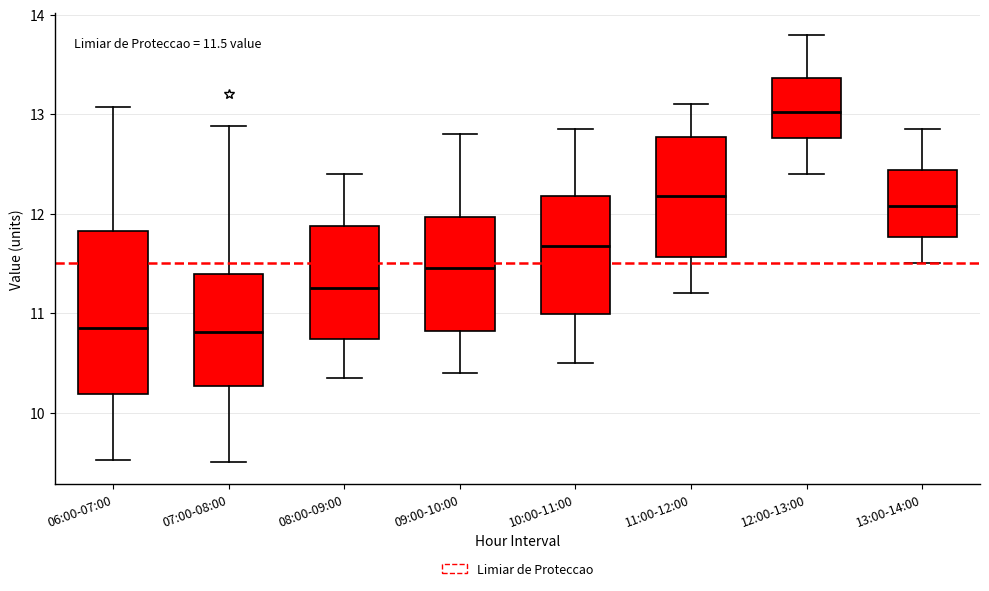

Comparing the boxes themselves (not the whiskers), which one is the tallest?

06:00-07:00